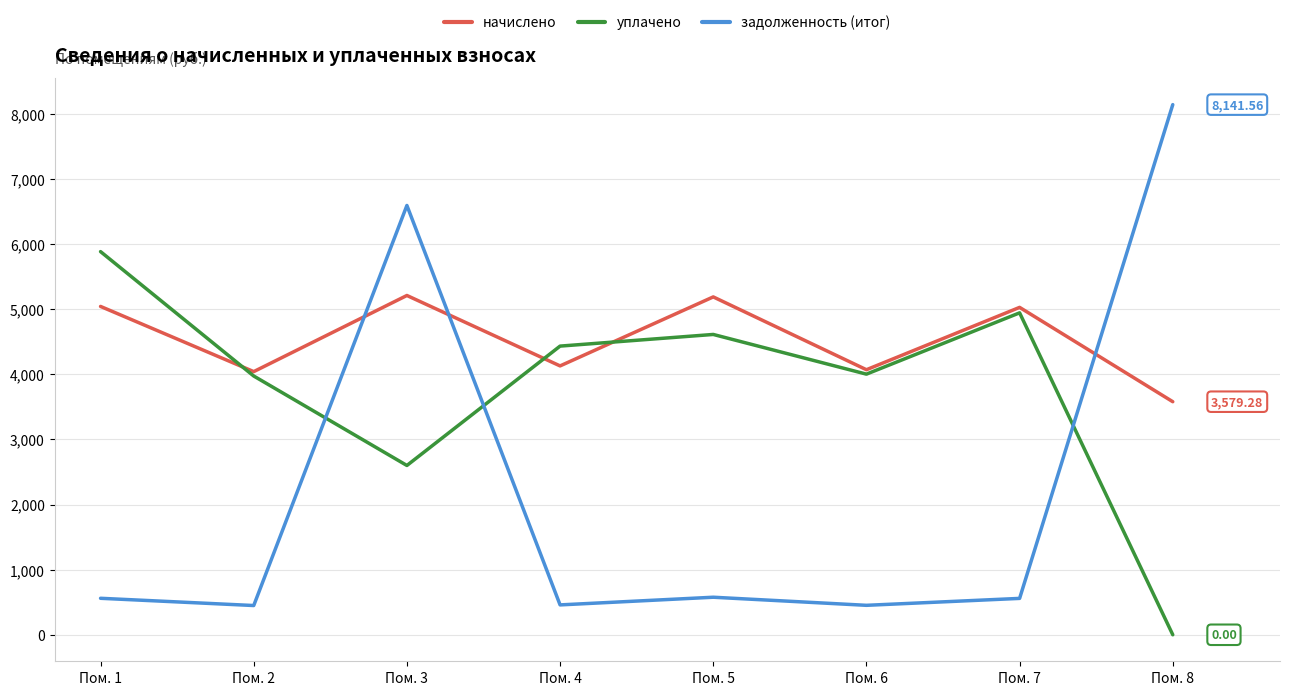

What is the total value across all series at Пом. 7?

10530.6